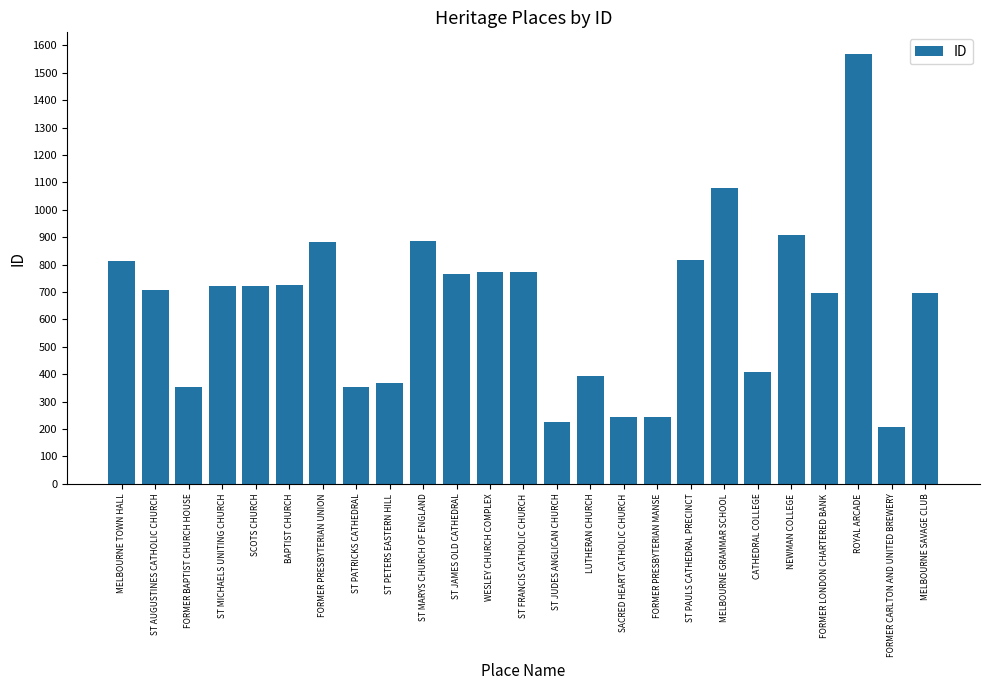

What is the maximum value shown in the chart?

1569